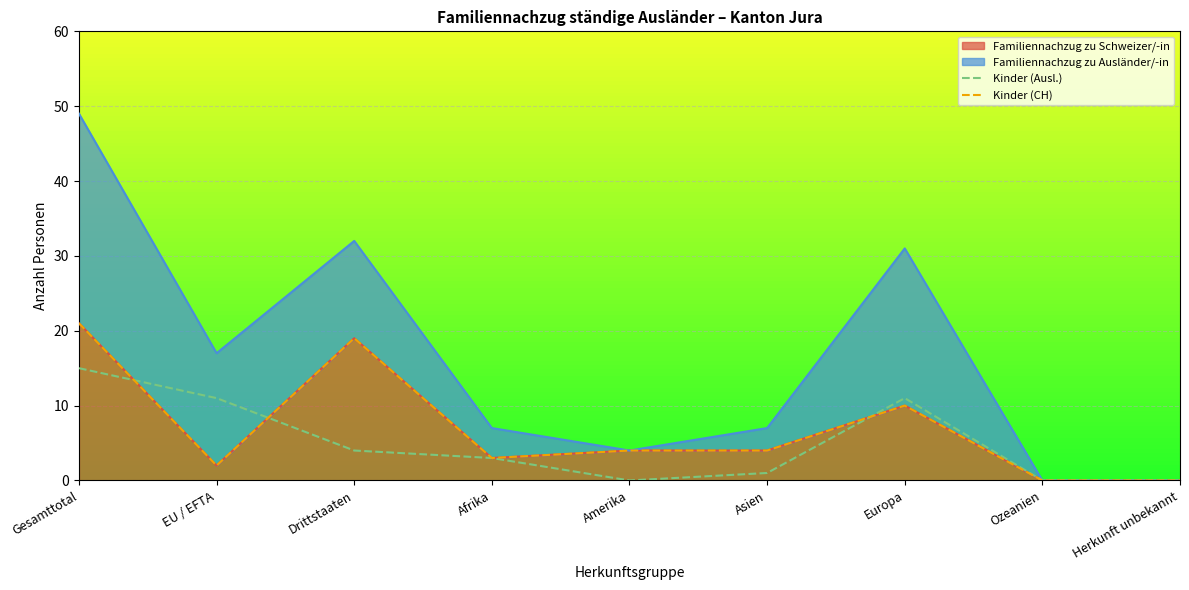

Which category has the lowest value across all series?

Amerika